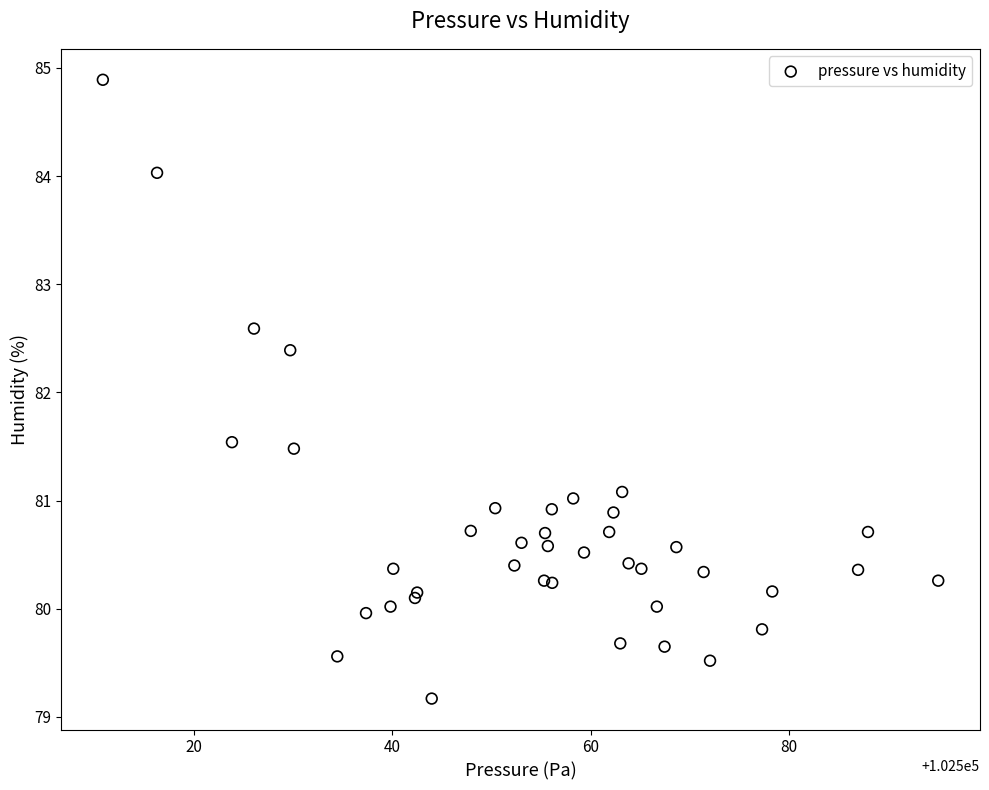

What Y value in the scatter plot is closest to 82?

82.4